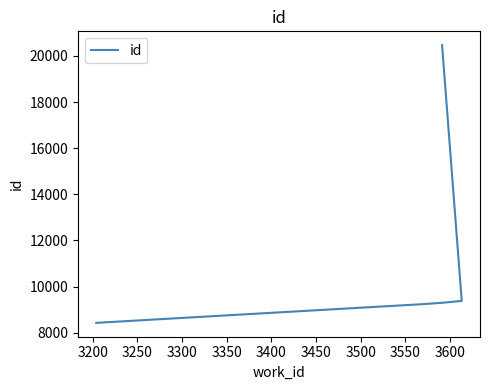

What is the average value?

10796